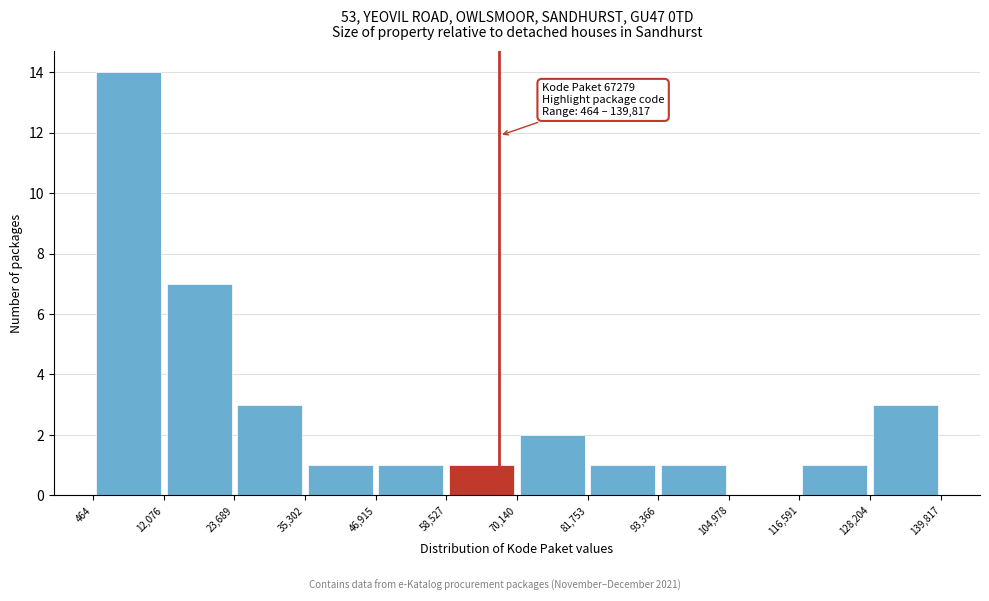

Which range on the x-axis has the tallest bar?

464 to 12,076